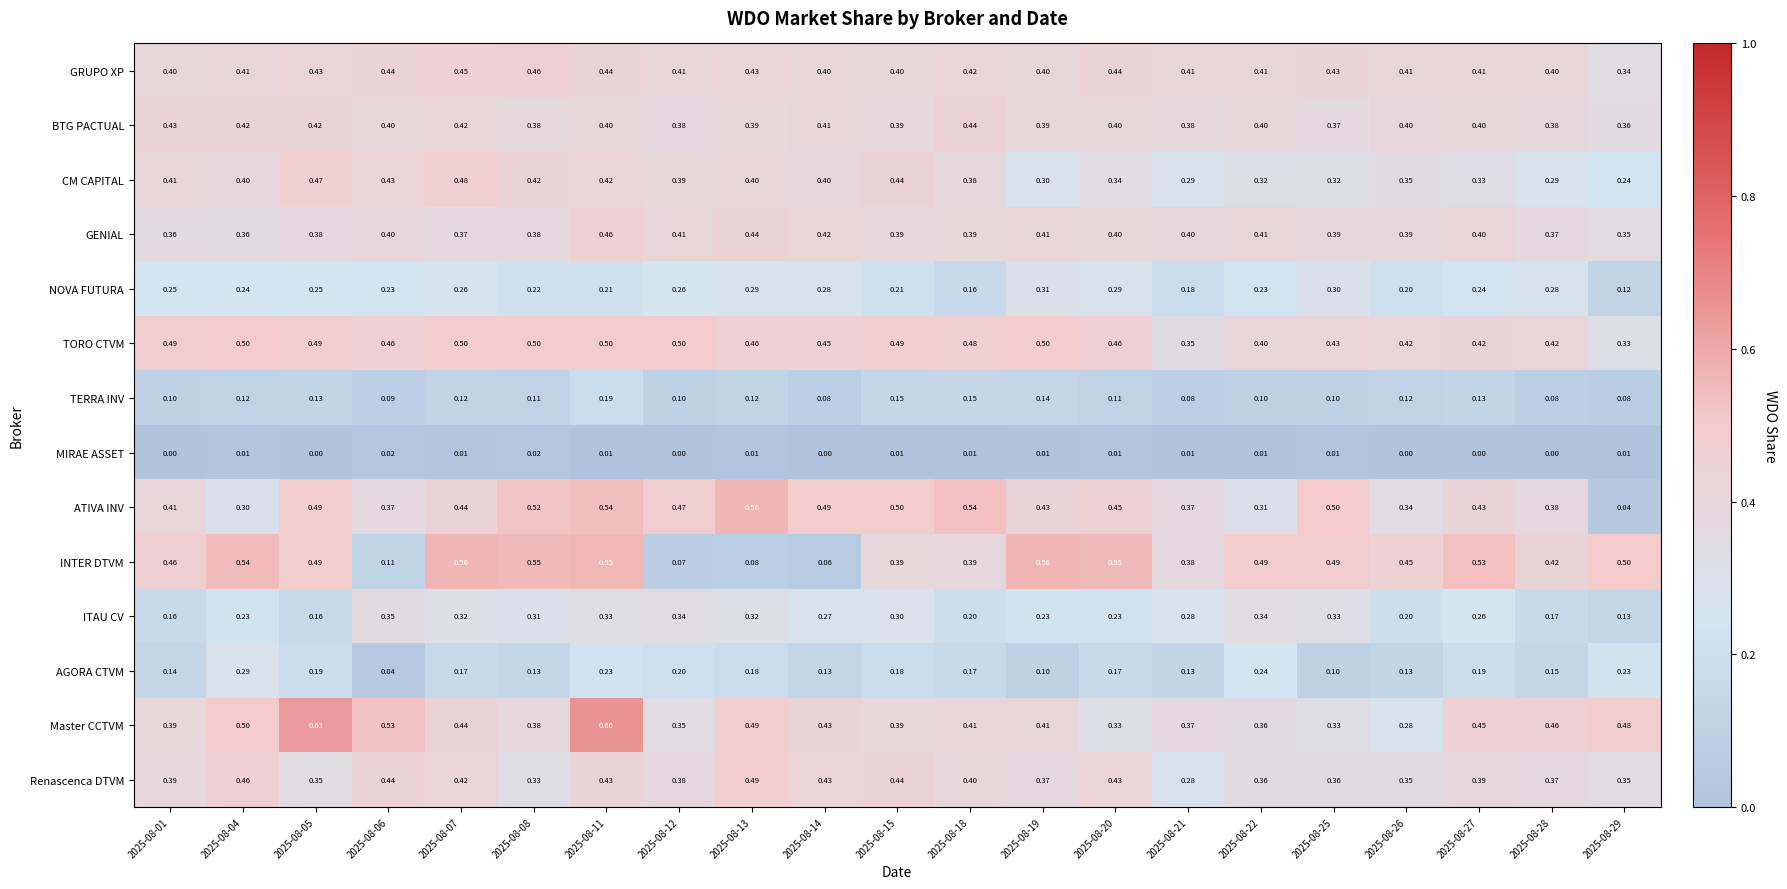

Which series changed the most between 2025-08-11 and 2025-08-15?

Master CCTVM